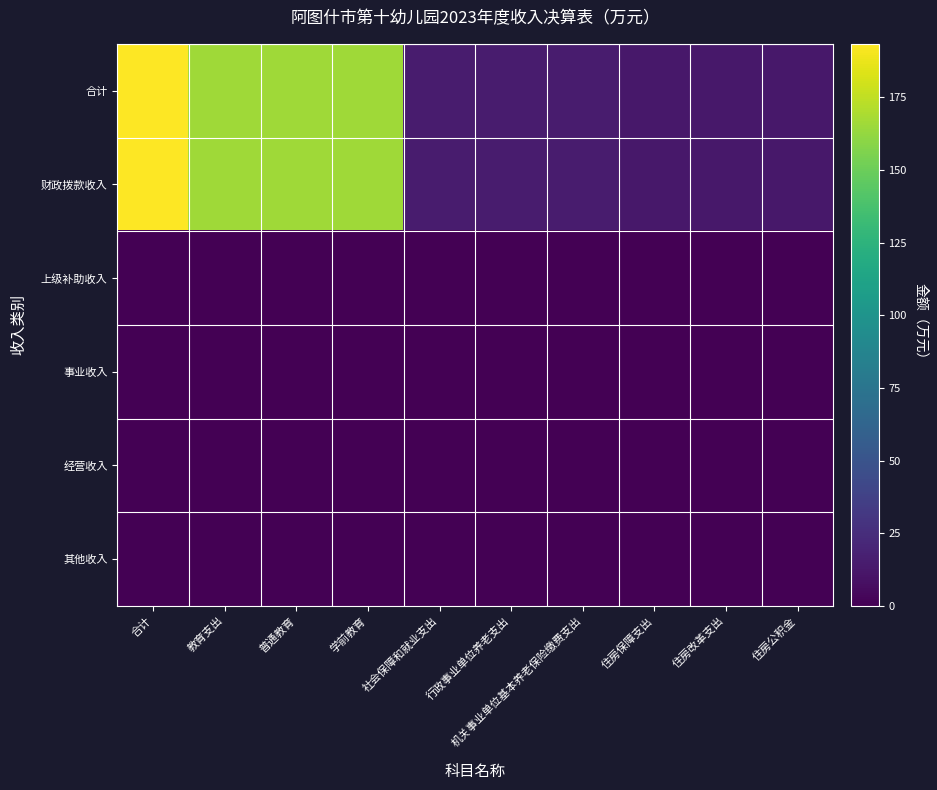

At how many categories does at least one series exceed 66?

4